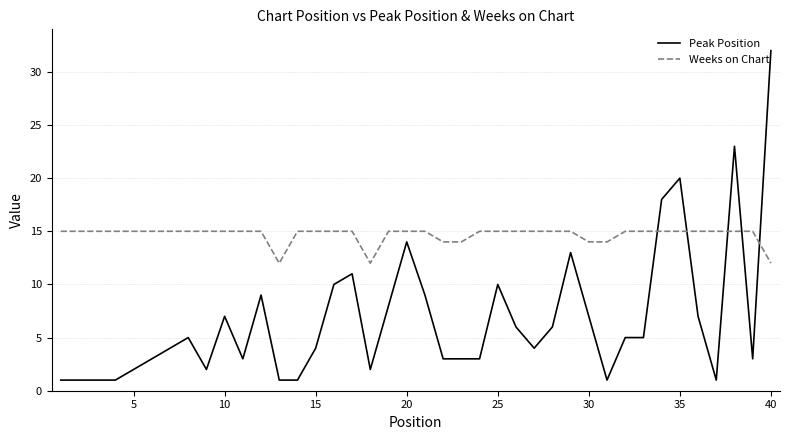

Which series has the largest total across all categories?

Weeks on Chart